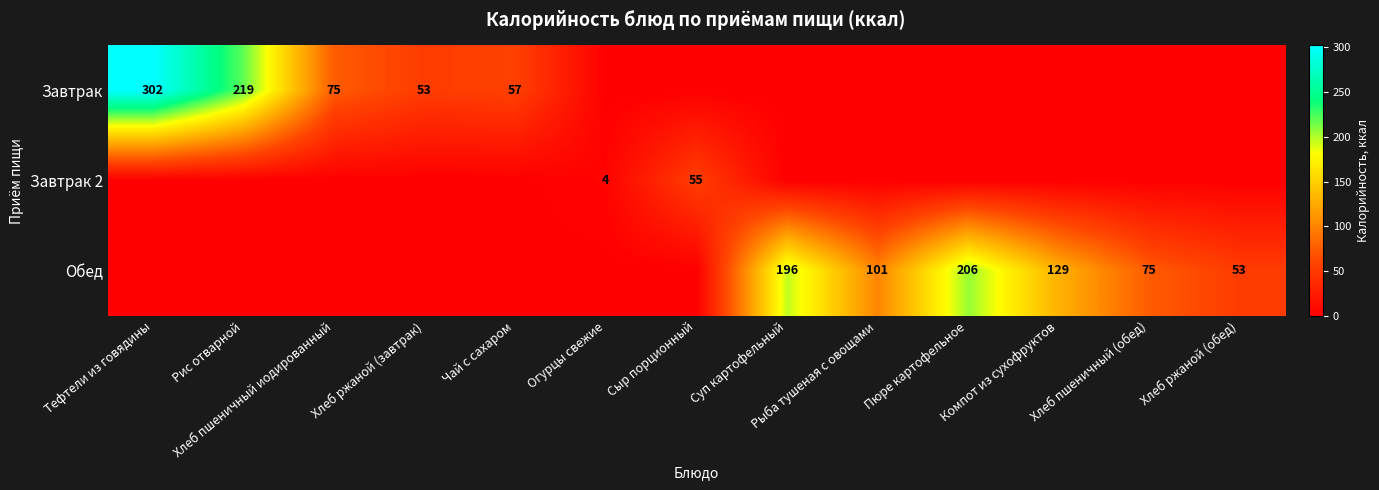

The value of Обед at Рыба тушеная с овощами is 181. True or false?

False